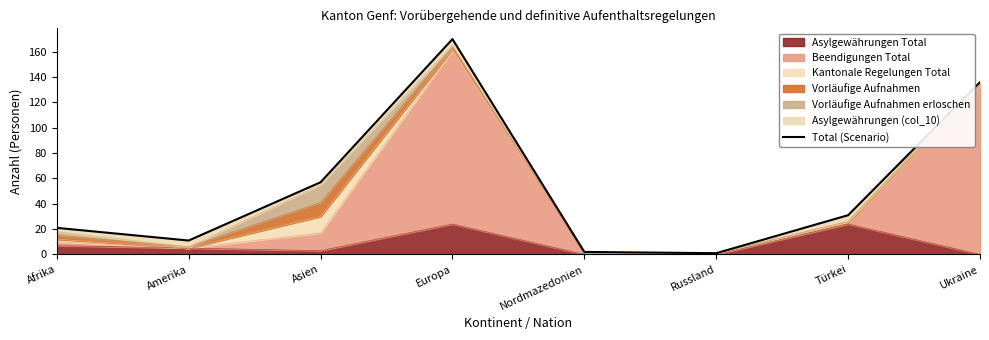

Which category has the lowest value across all series?

Russland